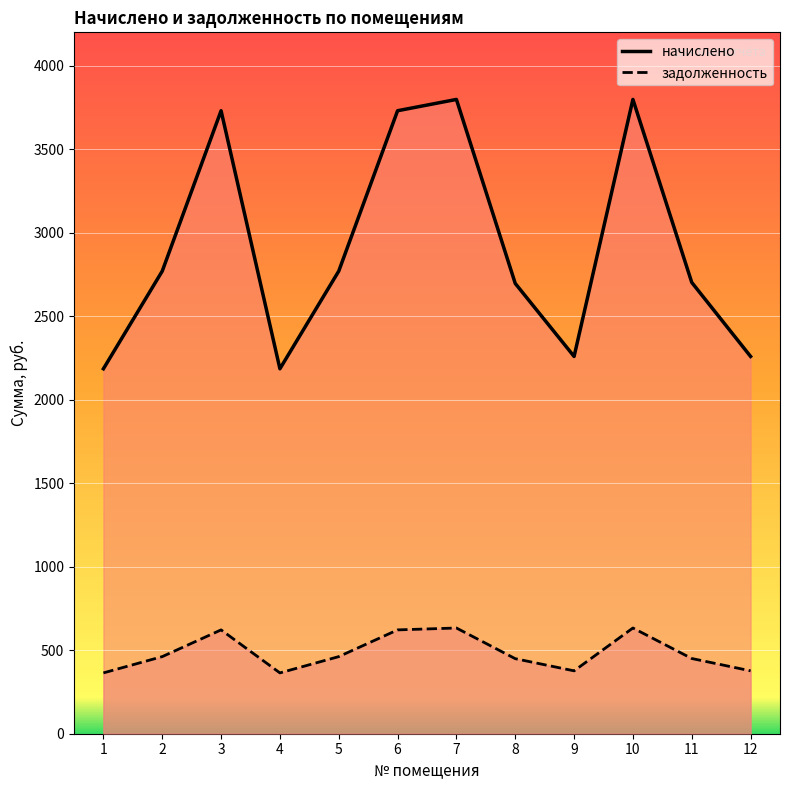

How many data points in начислено are less than 2770?

6